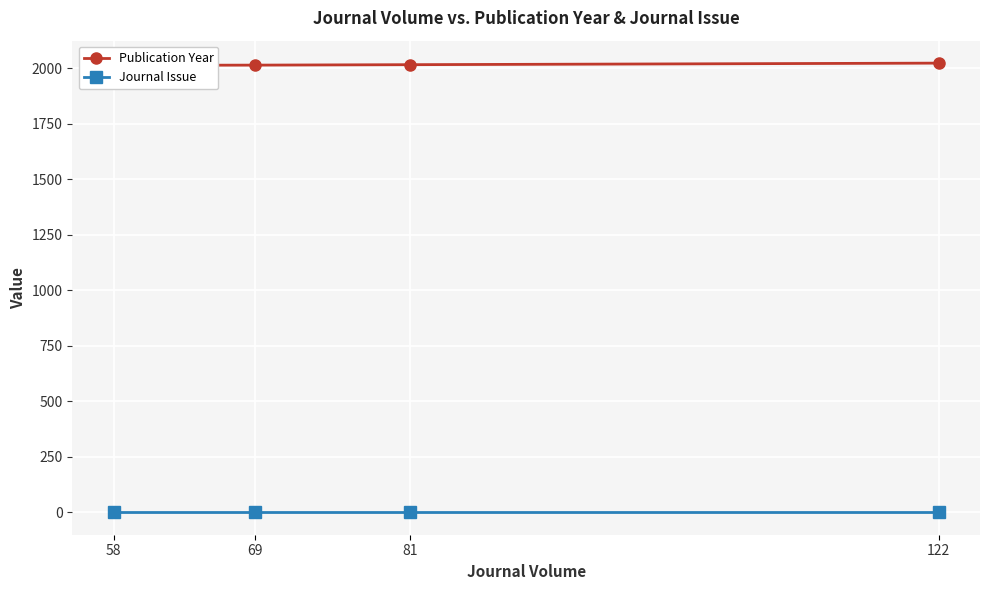

Reading left to right, what are all the values shown in this chart?

Publication Year: 58=2013	69=2014	81=2016	122=2023
Journal Issue: 58=1	69=1	81=1	122=1